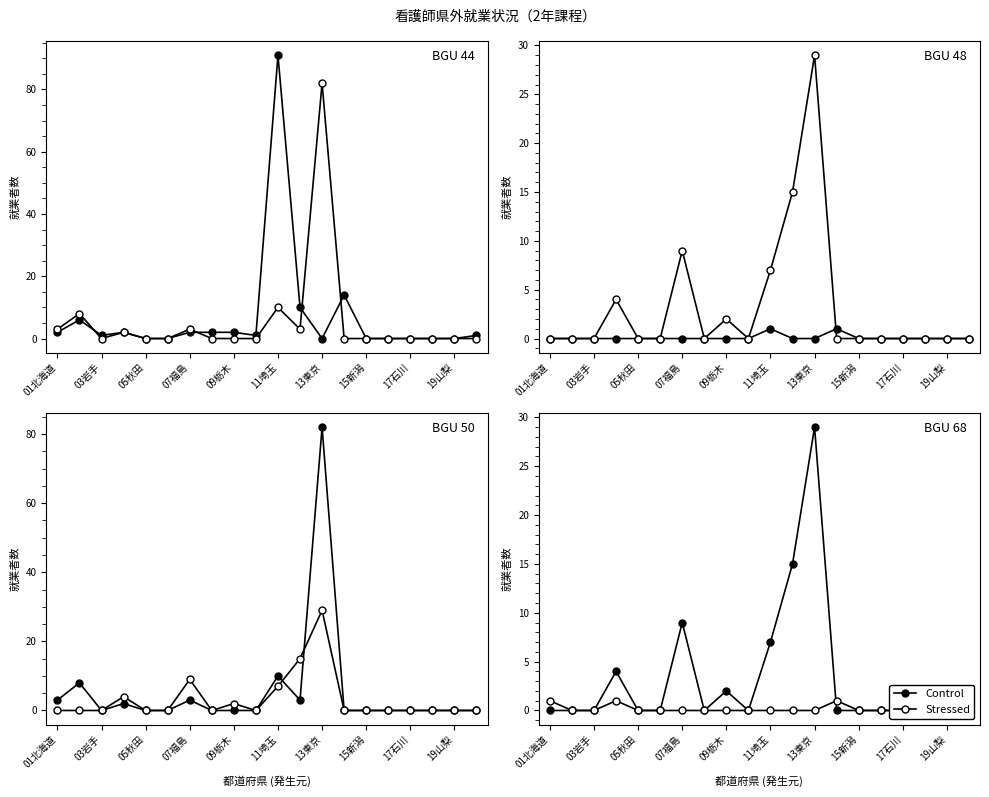

Which series has the widest spread of values?

Control